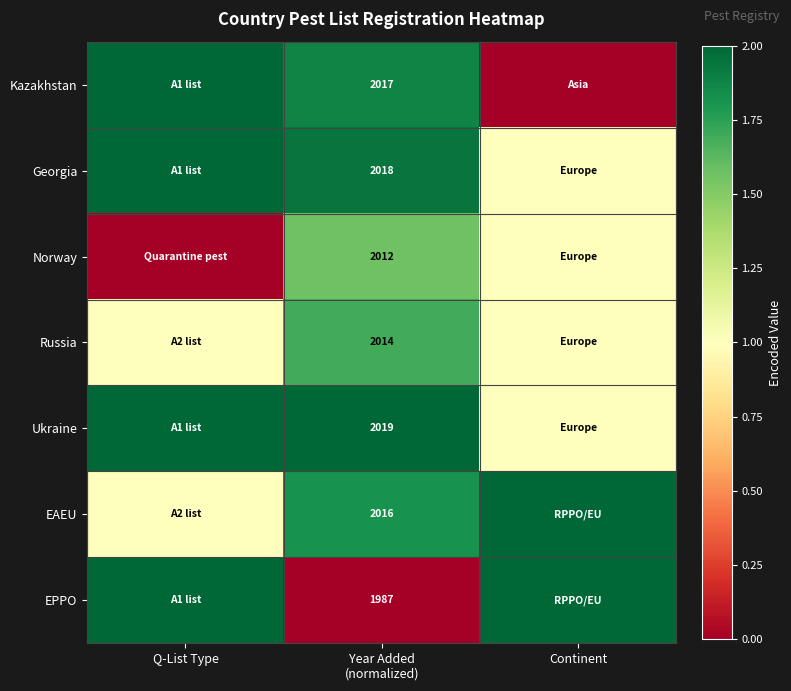

What is the total value across all series at Continent?

8.0